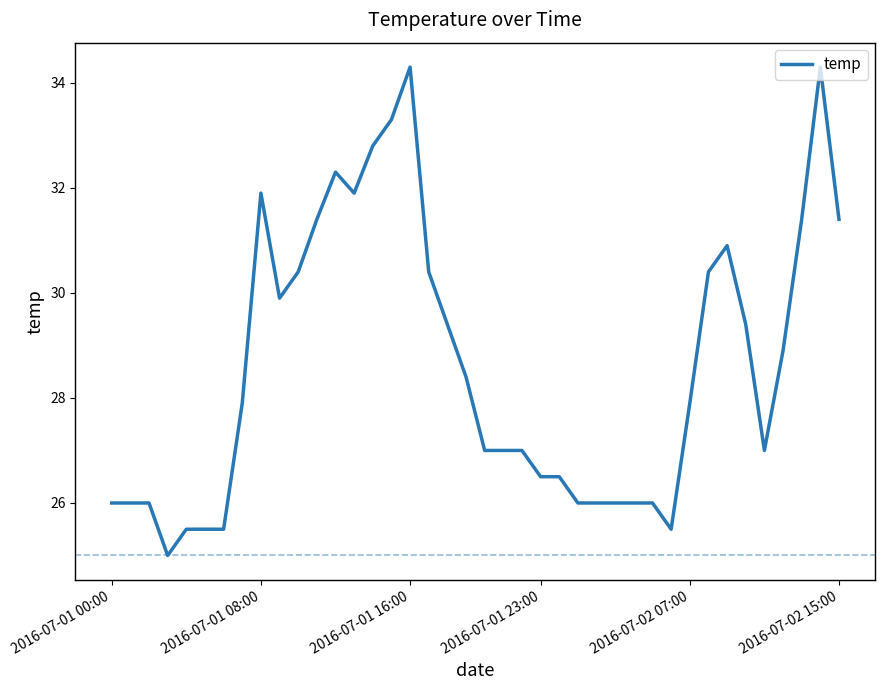

What is the smallest value displayed?

25.0